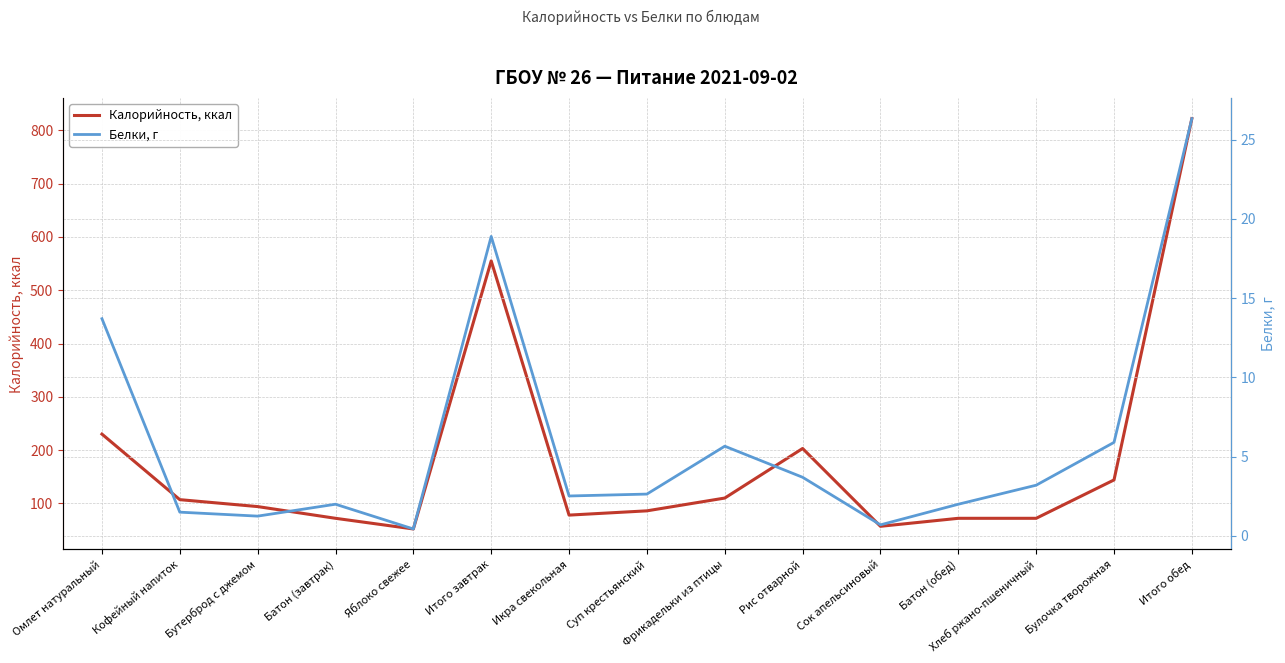

How many data points does each series have?

15